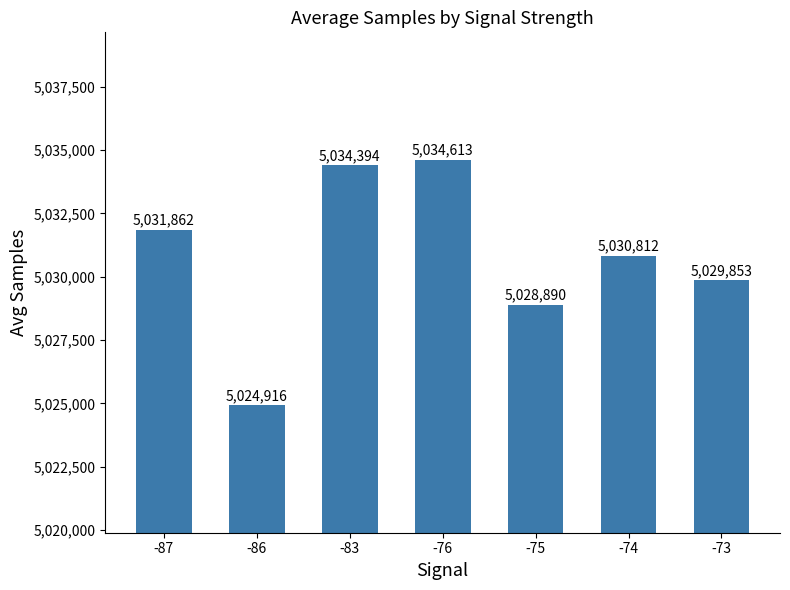

True or false: the data shows 8483688 at -83.

False